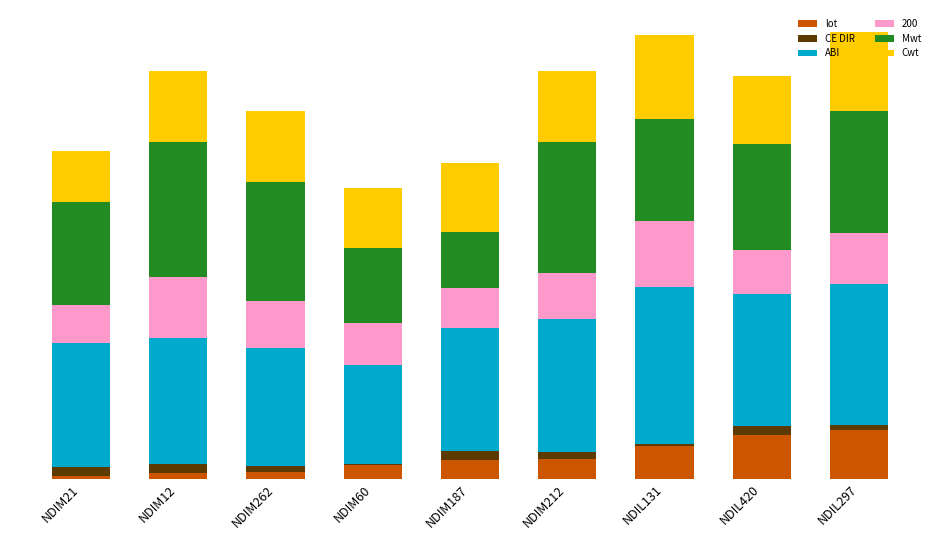

What are all the series names shown in the legend?

lot, CE DIR, ABI, 200, Mwt, Cwt